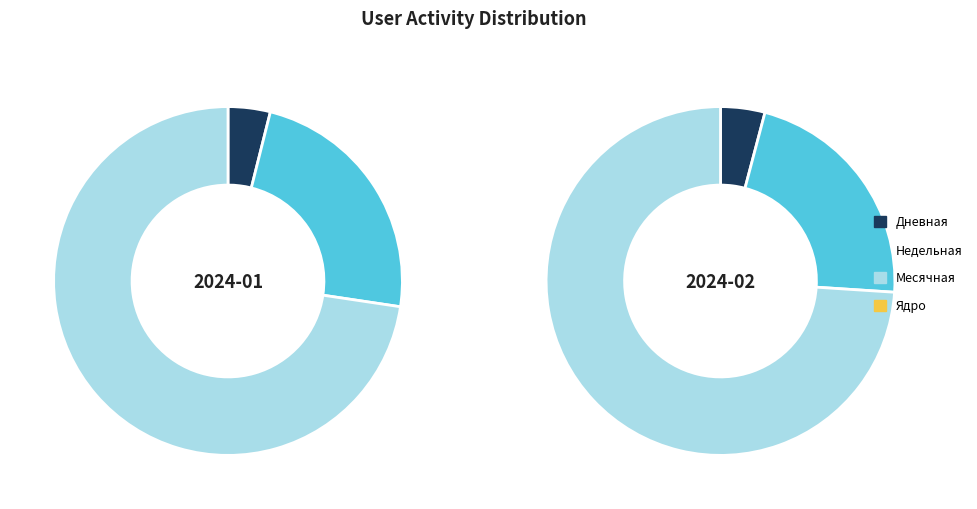

What is the majority slice?

Месячная